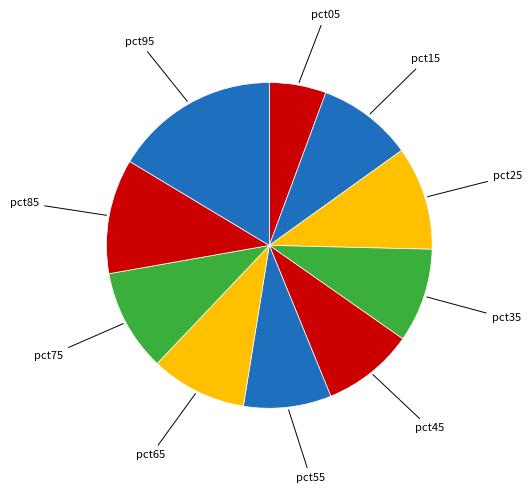

Count the number of slices in the pie.

10